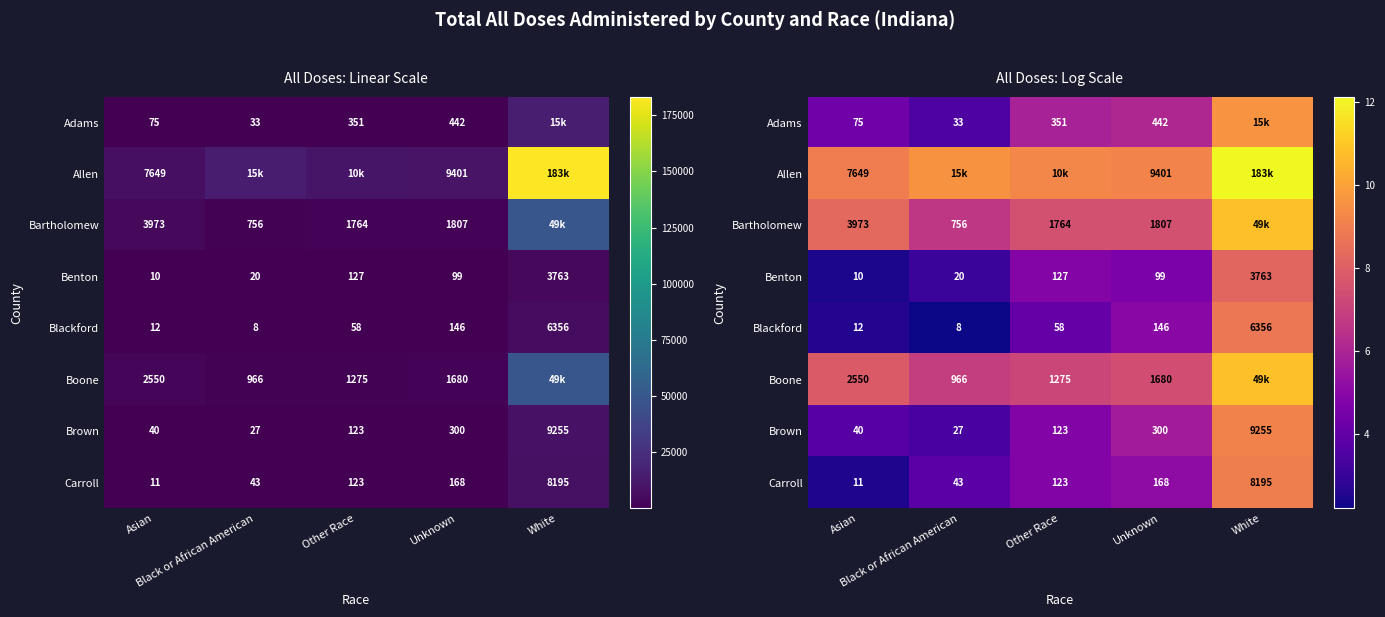

Rank the series at White from lowest to highest value.

Benton, Blackford, Carroll, Brown, Adams, Bartholomew, Boone, Allen